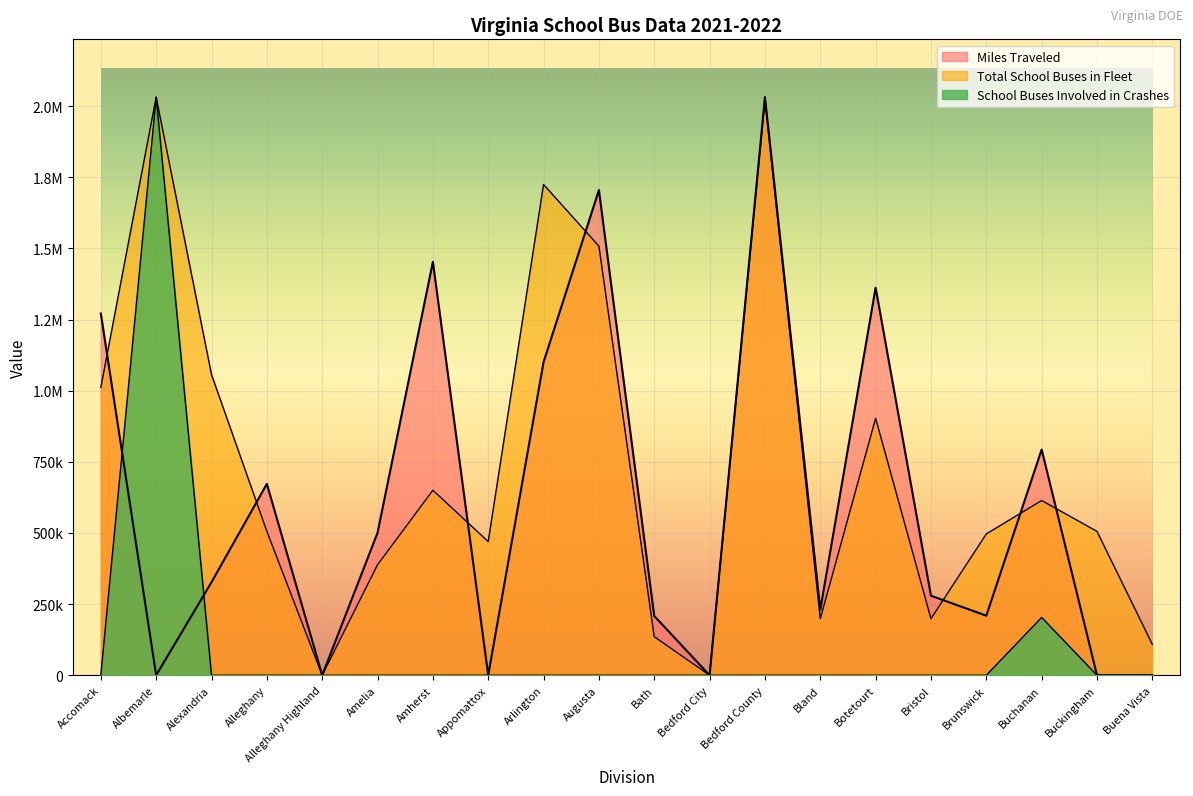

How many lines are shown in the chart?

3